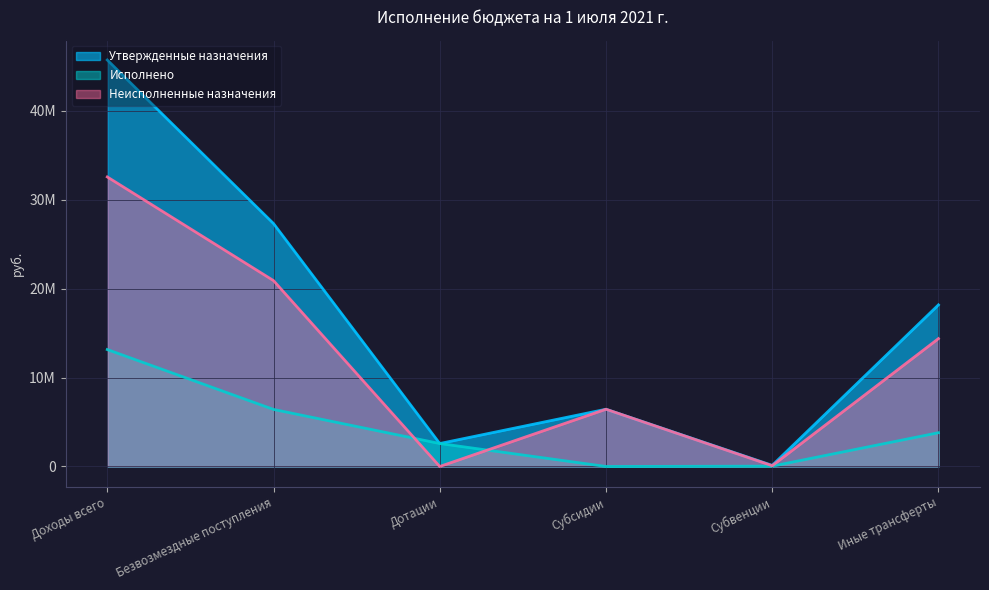

What is the label of the 6th point from the left?

Иные трансферты